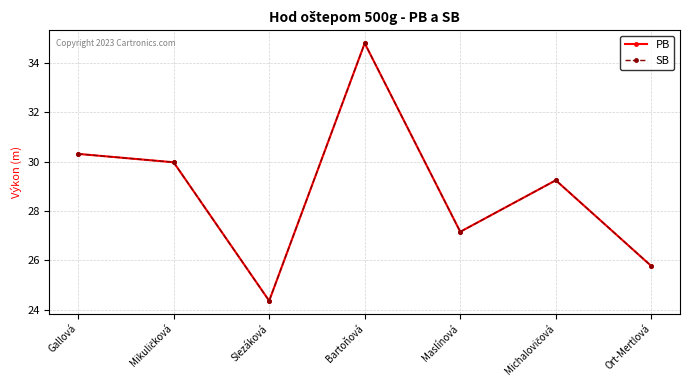

Is this an area chart (filled region under the line)?

No